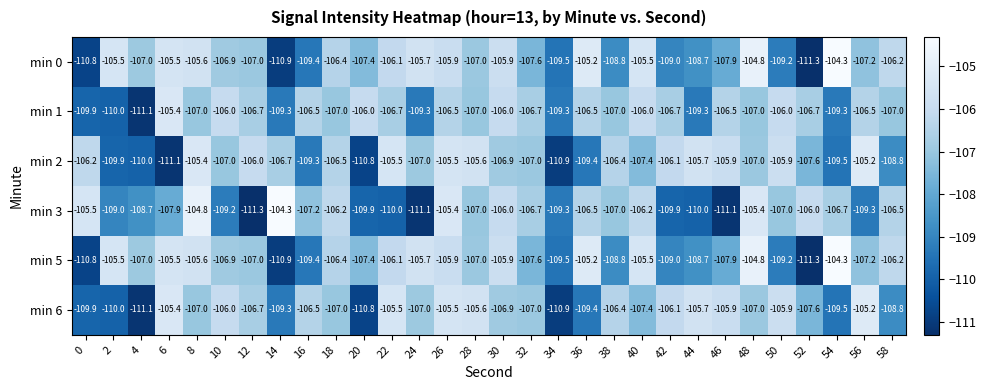

True or false: min 6 has a value of -105.6 at 28.

True